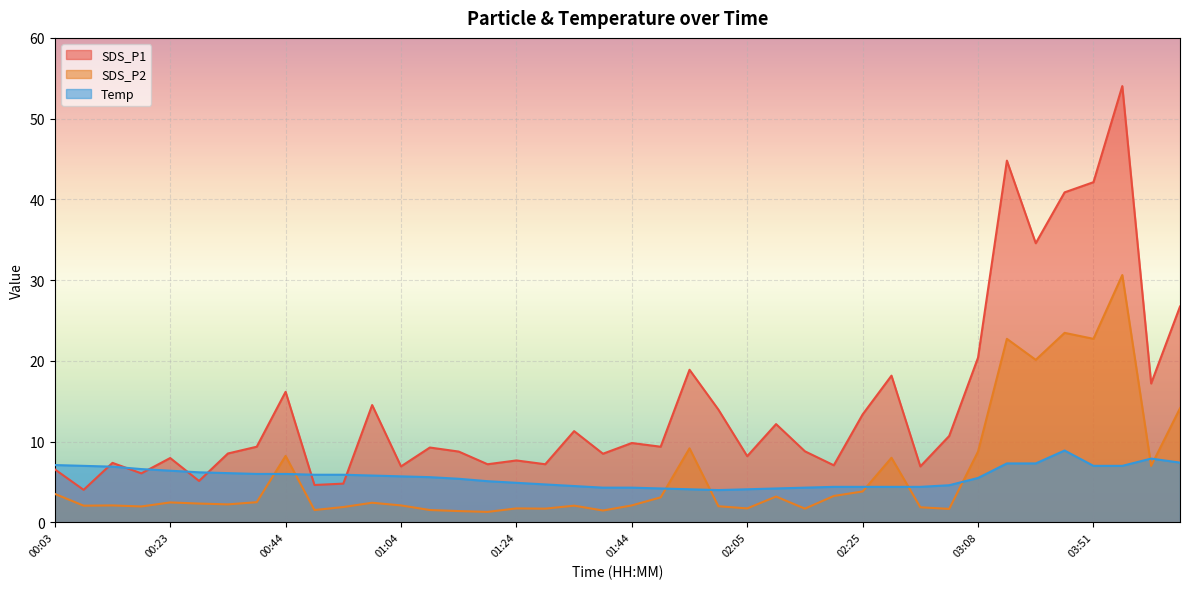

What is the difference between the maximum and second lowest values in the Temp series?

4.8